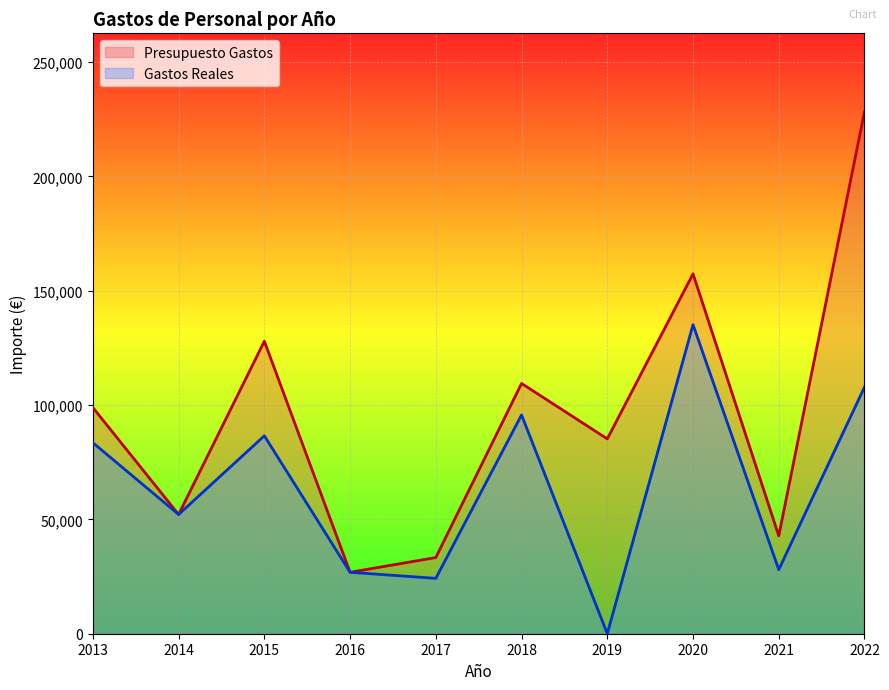

How many lines are shown in the chart?

2